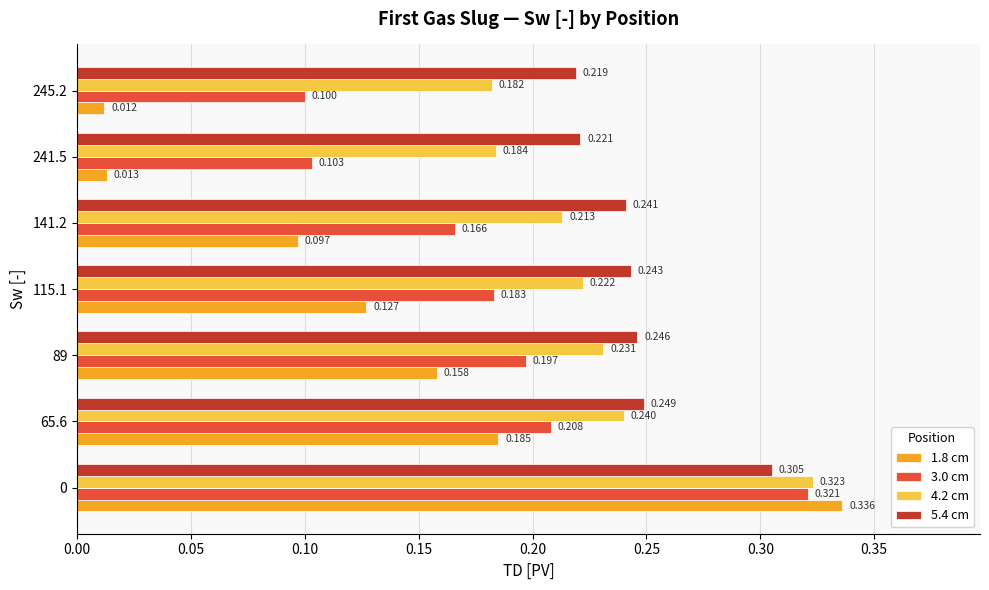

Rank the series by their maximum value, from lowest to highest.

5.4 cm, 3.0 cm, 4.2 cm, 1.8 cm